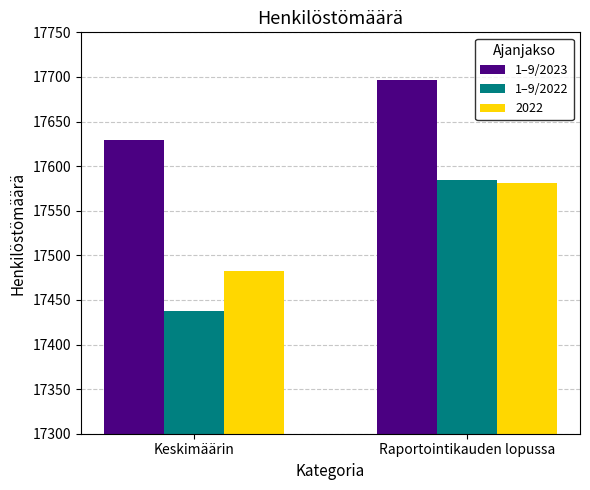

What is the maximum value shown in the chart?

17696